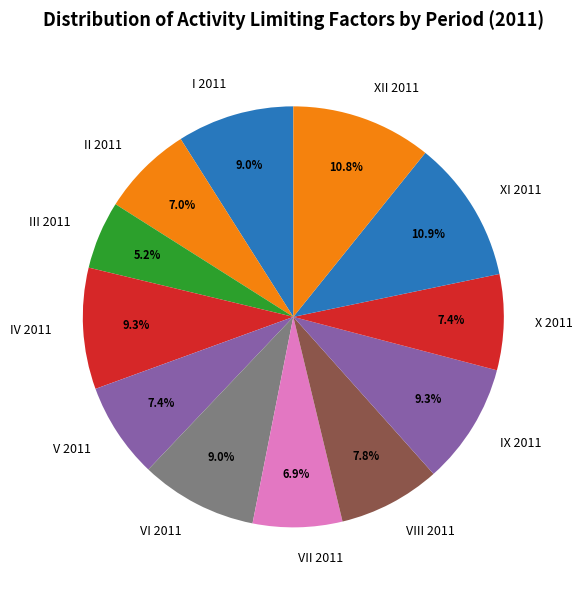

To the nearest percent, what is the difference between the largest and smallest slice percentages?

6%